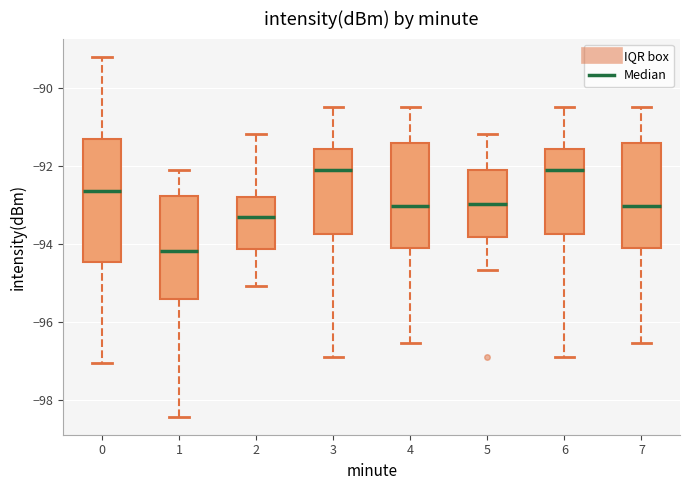

Comparing the boxes themselves (not the whiskers), which one is the tallest?

0